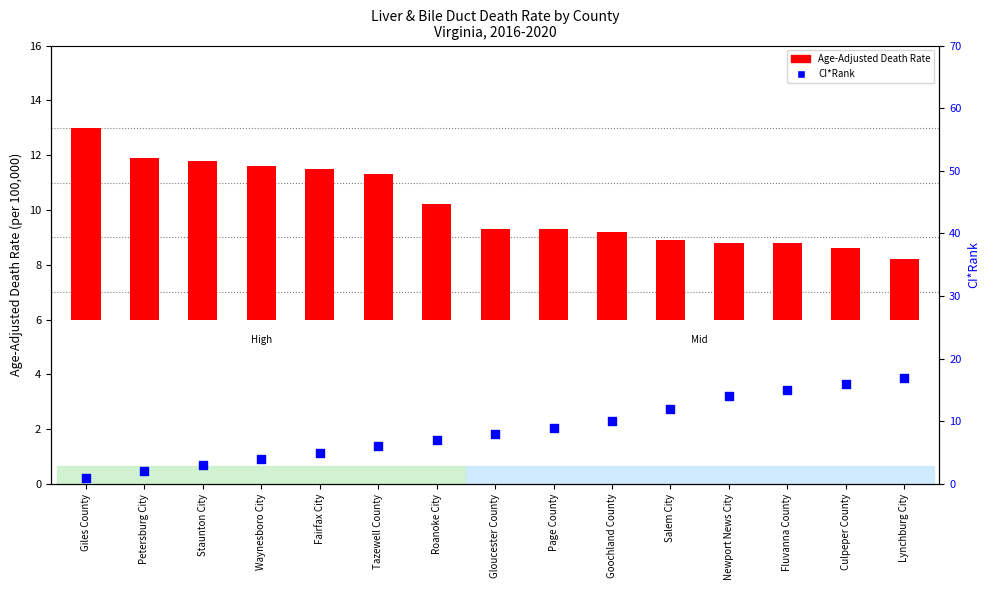

What are all the series names shown in the legend?

Age-Adjusted Death Rate, CI*Rank